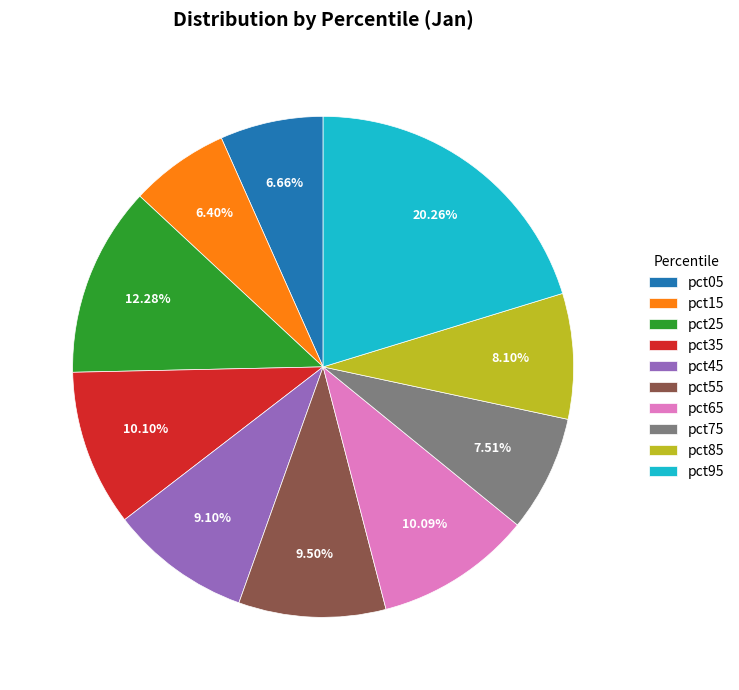

The pct95 slice represents 20% of the pie. True or false?

True